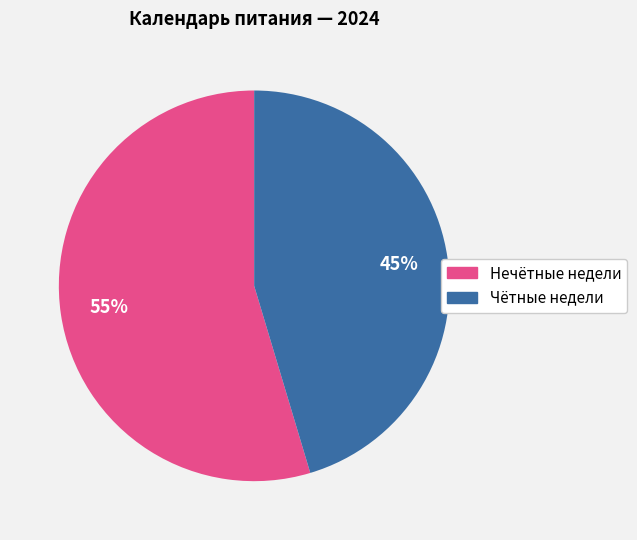

How many slices are in this pie chart?

2